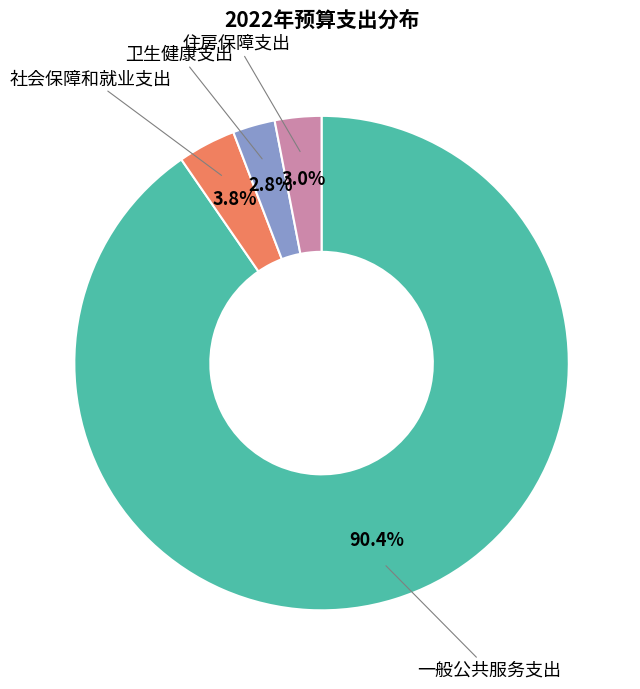

To the nearest percent, what is the combined percentage of 卫生健康支出 and 住房保障支出?

6%